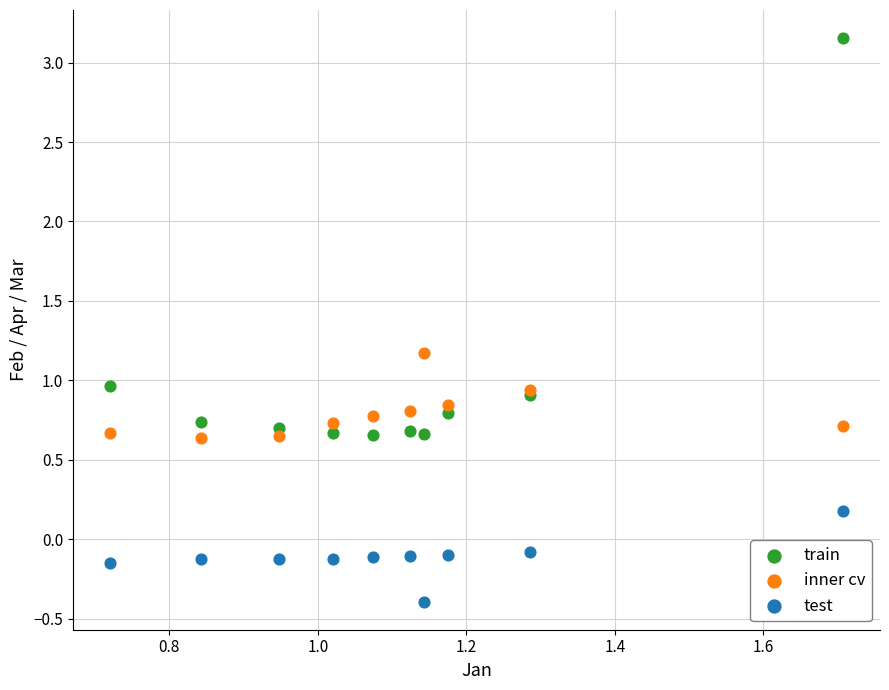

What are all the series names shown in the legend?

train, inner cv, test